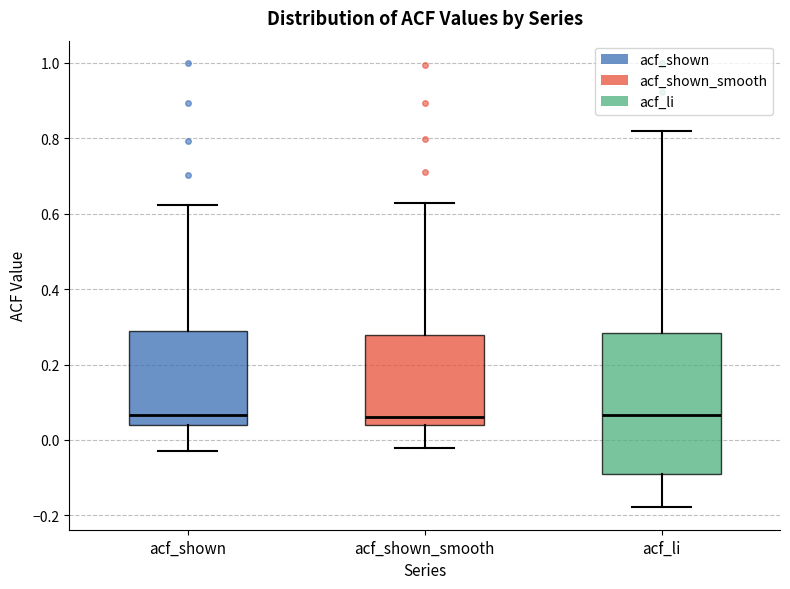

Reading left to right, read every box against the y-axis: the position of its median line, the range the box covers, and the ends of its whiskers. The values are not printed on the chart, so give them approximately, as read against the axis.

acf_shown: median 0.06, box 0.04 to 0.28, whiskers -0.02 to 0.62
acf_shown_smooth: median 0.06, box 0.04 to 0.28, whiskers -0.02 to 0.62
acf_li: median 0.06, box -0.08 to 0.28, whiskers -0.18 to 0.82